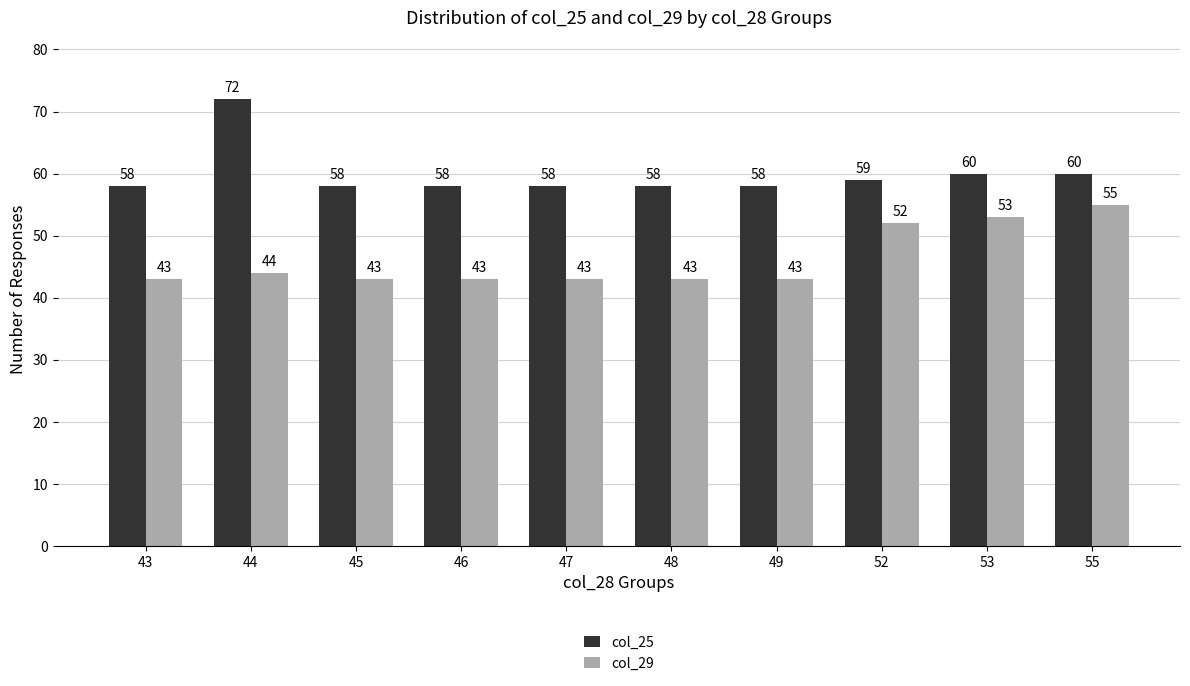

Rank the series at 46 from lowest to highest value.

col_29, col_25